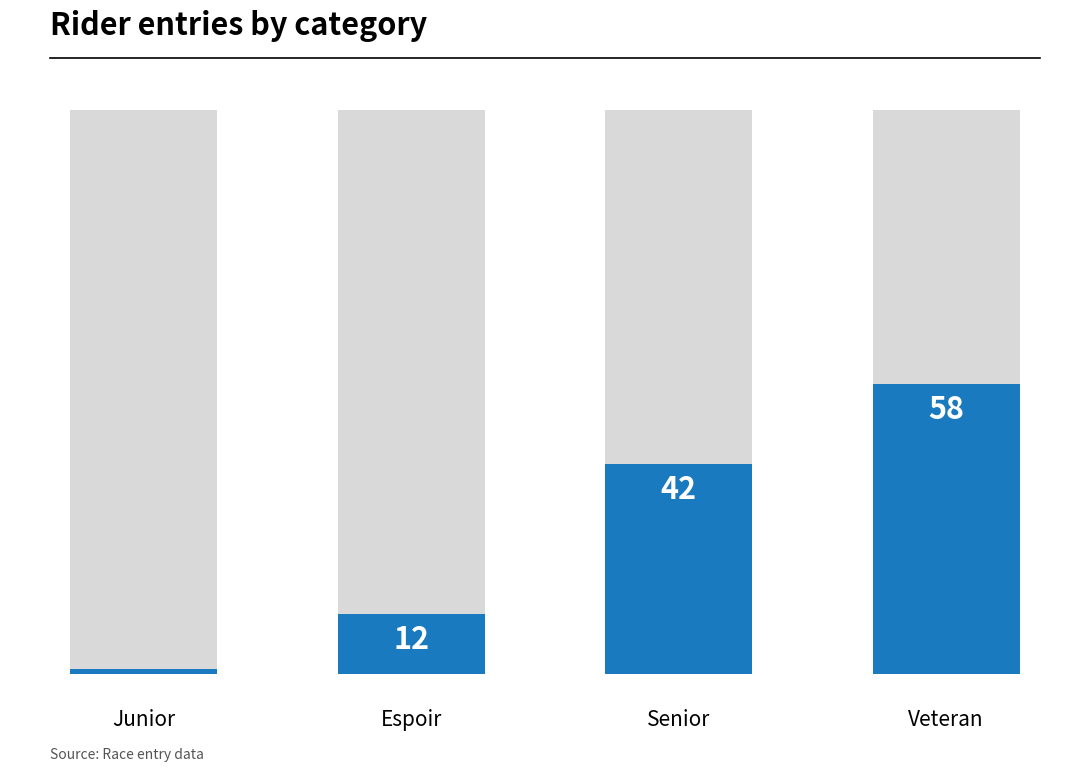

Reading right to left, extract all data points from this chart.

58	42	12	1